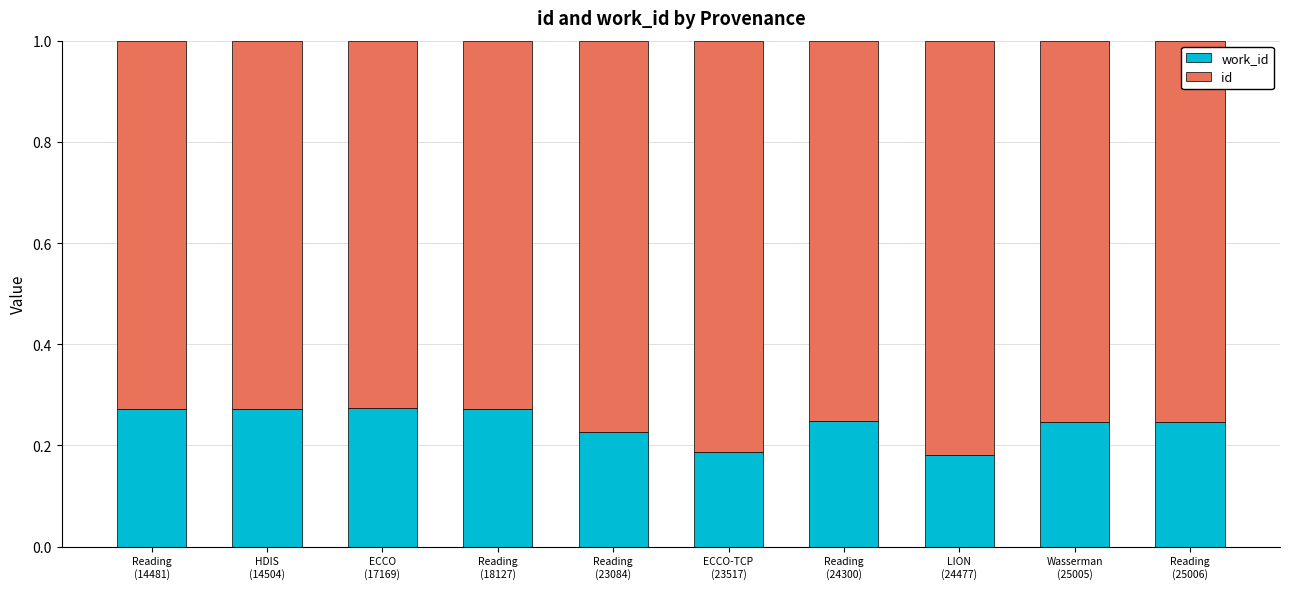

What are all the series names shown in the legend?

work_id, id